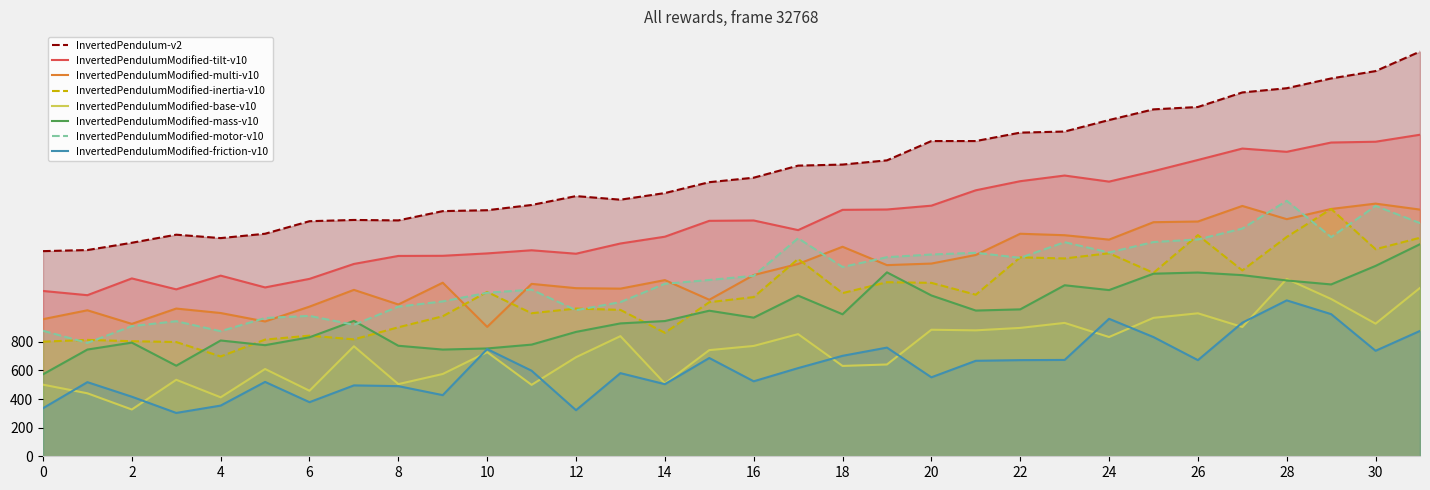

What is the smallest value displayed?

303.2